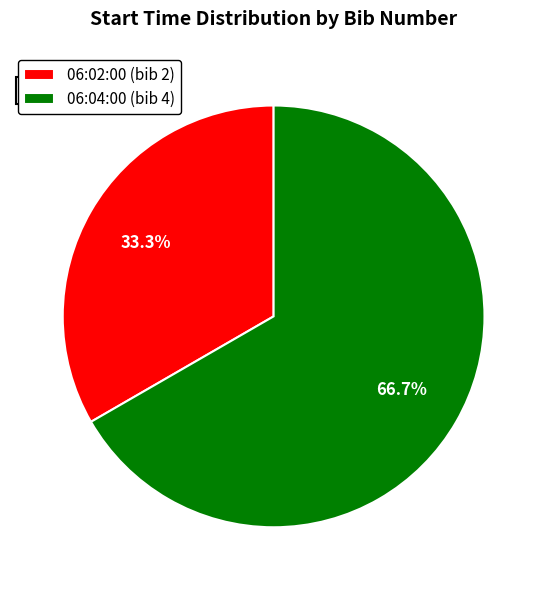

What percentage is the 06:04:00 slice, to the nearest percent?

67%